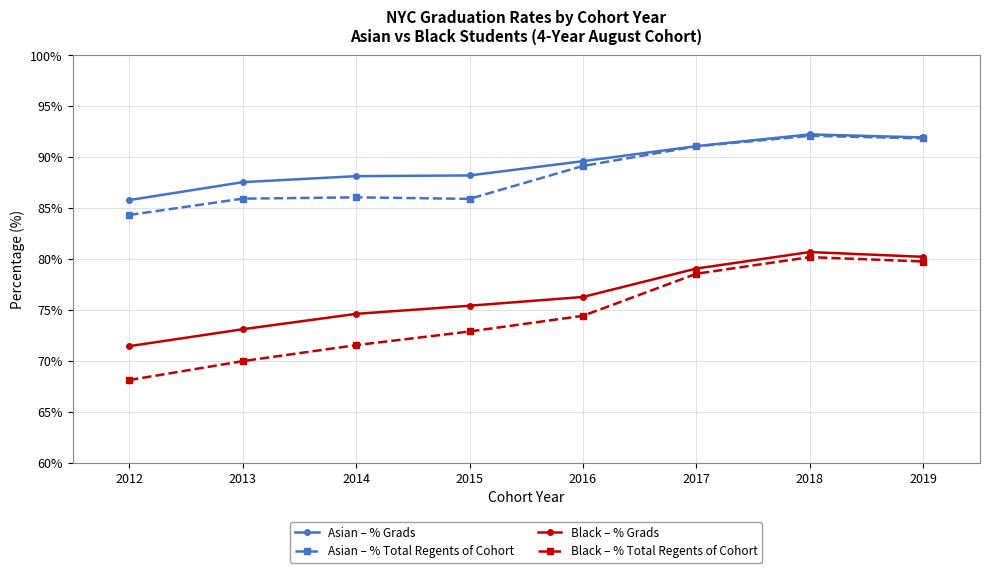

Where does the Asian – % Total Regents of Cohort series first go above 89?

2016